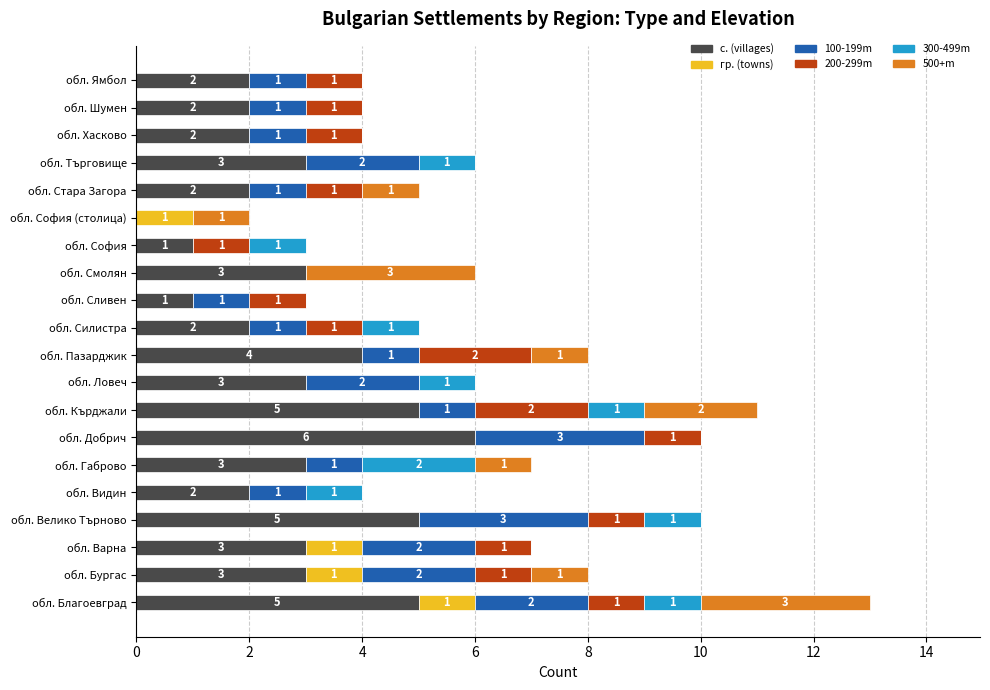

At which category is the sum across all series the highest?

обл. Благоевград